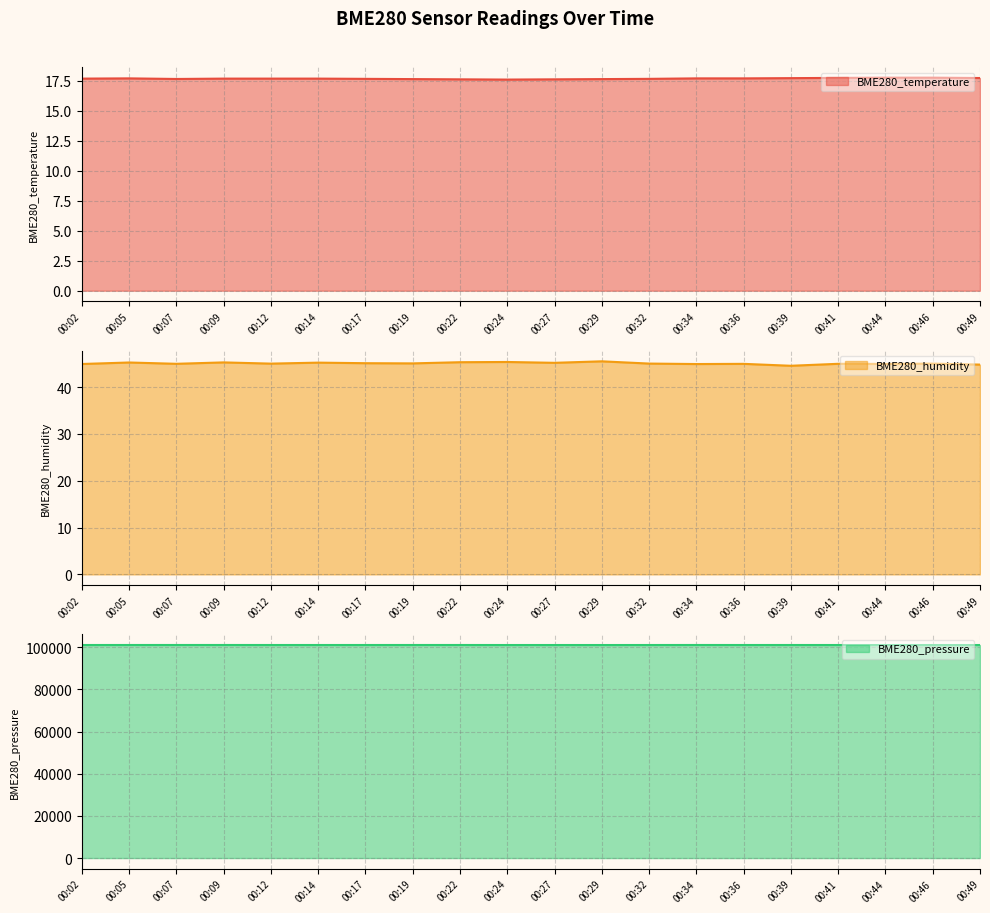

At how many categories does at least one series exceed 21704?

20